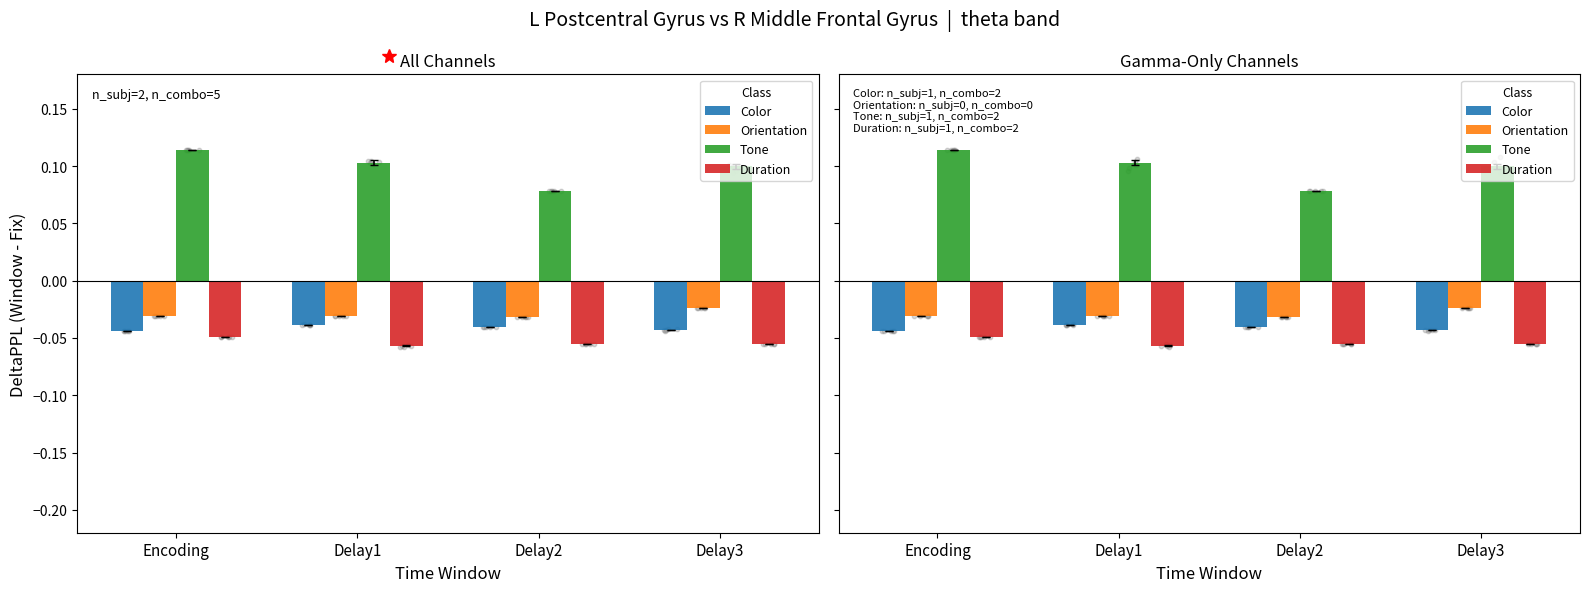

Is the value of Color at Delay1 greater than the value of Duration at Delay2?

Yes